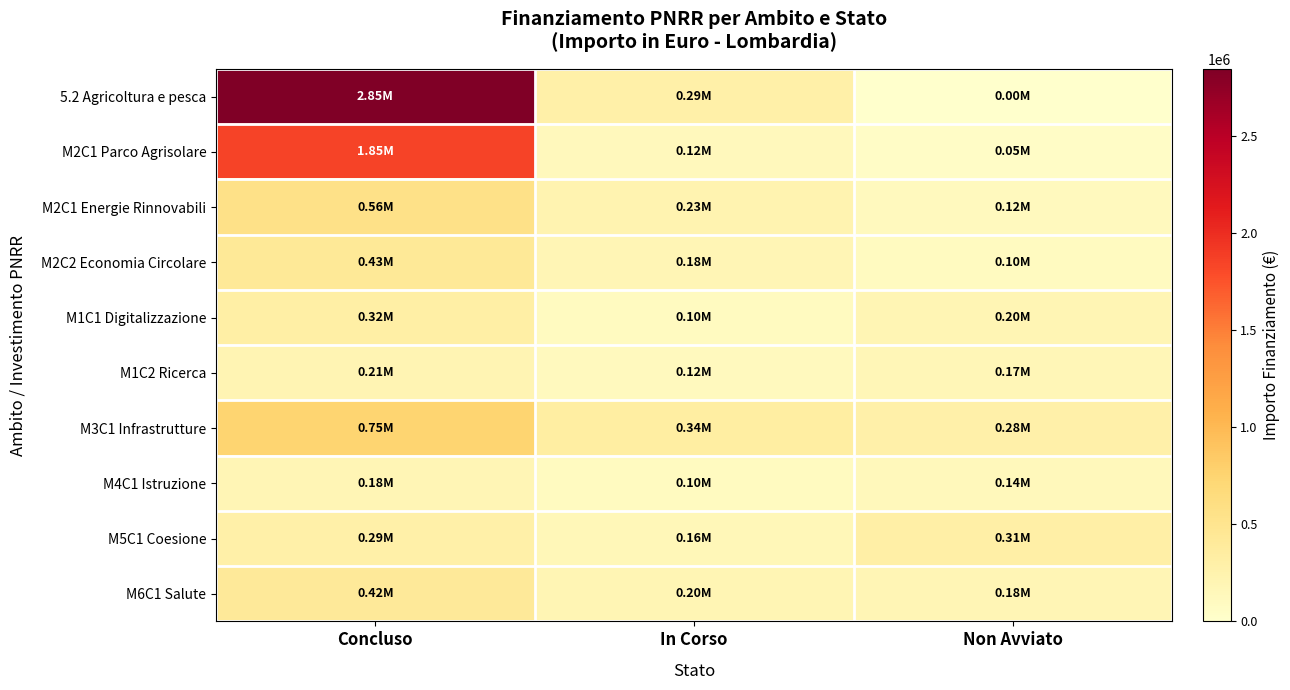

Reading right to left, what are all the values shown in this chart?

5.2 Agricoltura e pesca: Non Avviato=0.0	In Corso=294094.0	Concluso=2847852.7
M2C1 Parco Agrisolare: Non Avviato=50000.0	In Corso=125000.0	Concluso=1850000.0
M2C1 Energie Rinnovabili: Non Avviato=120000.0	In Corso=230000.0	Concluso=560000.0
M2C2 Economia Circolare: Non Avviato=95000.0	In Corso=180000.0	Concluso=430000.0
M1C1 Digitalizzazione: Non Avviato=200000.0	In Corso=95000.0	Concluso=320000.0
M1C2 Ricerca: Non Avviato=175000.0	In Corso=115000.0	Concluso=210000.0
M3C1 Infrastrutture: Non Avviato=280000.0	In Corso=340000.0	Concluso=750000.0
M4C1 Istruzione: Non Avviato=140000.0	In Corso=95000.0	Concluso=180000.0
M5C1 Coesione: Non Avviato=310000.0	In Corso=160000.0	Concluso=290000.0
M6C1 Salute: Non Avviato=185000.0	In Corso=200000.0	Concluso=420000.0